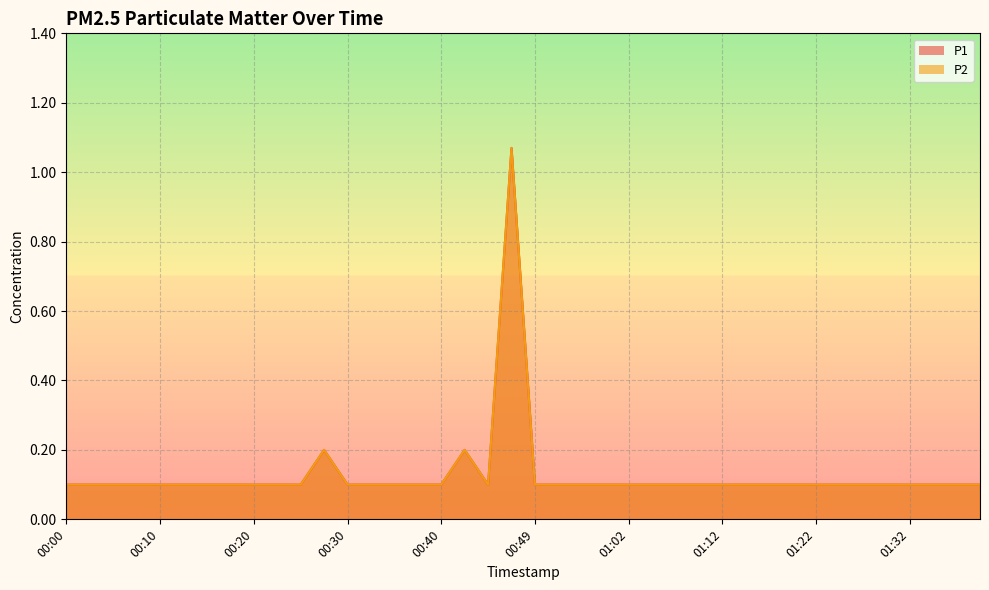

At which category is the sum across all series the highest?

00:47